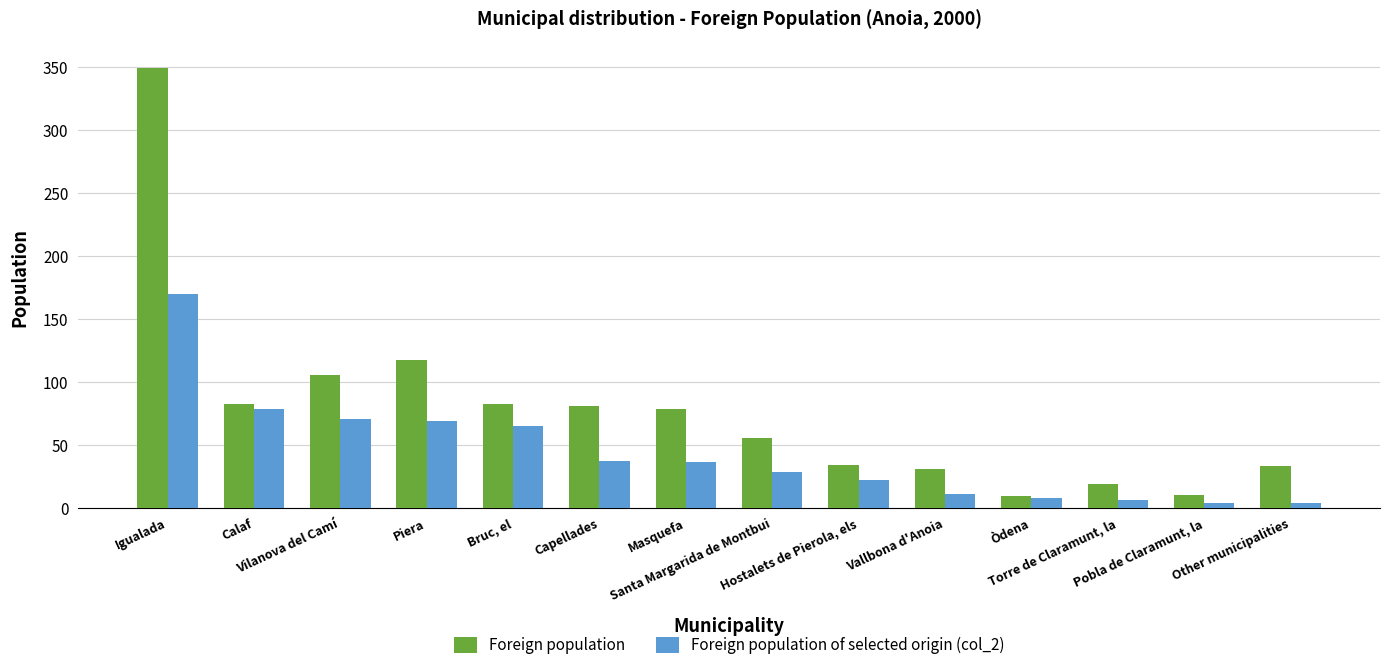

List the series in order of their overall mean, lowest first.

Foreign population of selected origin (col_2), Foreign population